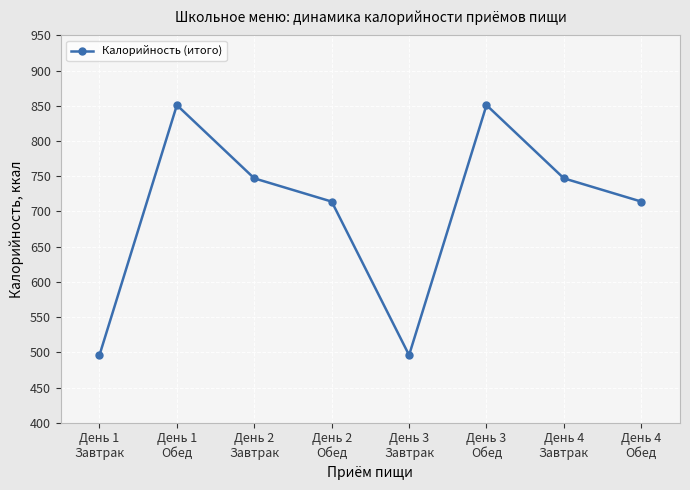

Reading right to left, extract all data points from this chart.

714	747	851	496	714	747	851	496